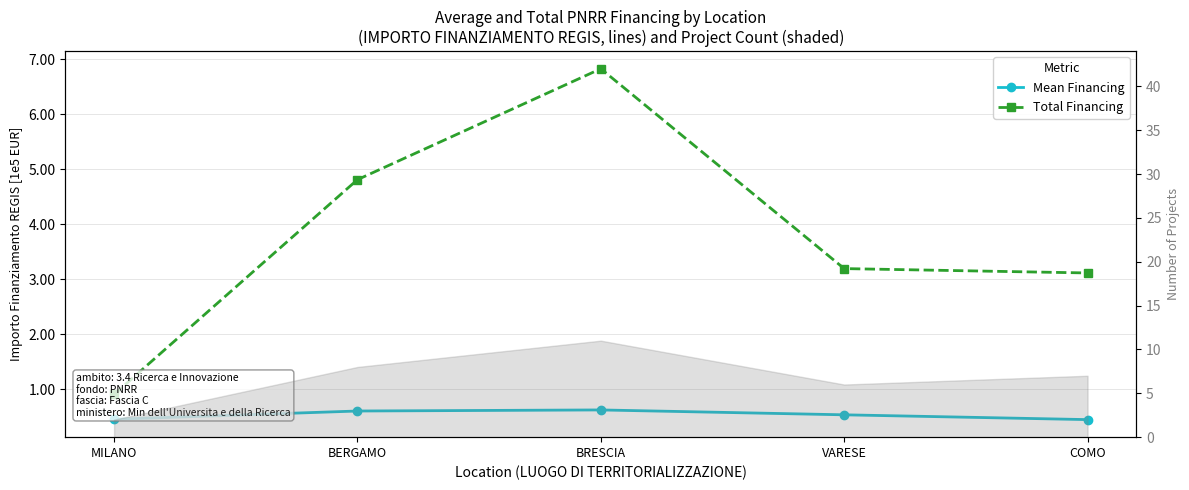

Reading left to right, what are all the values shown in this chart?

Mean Financing: 0.5	0.6	0.6	0.5	0.4
Total Financing: 0.9	4.8	6.8	3.2	3.1